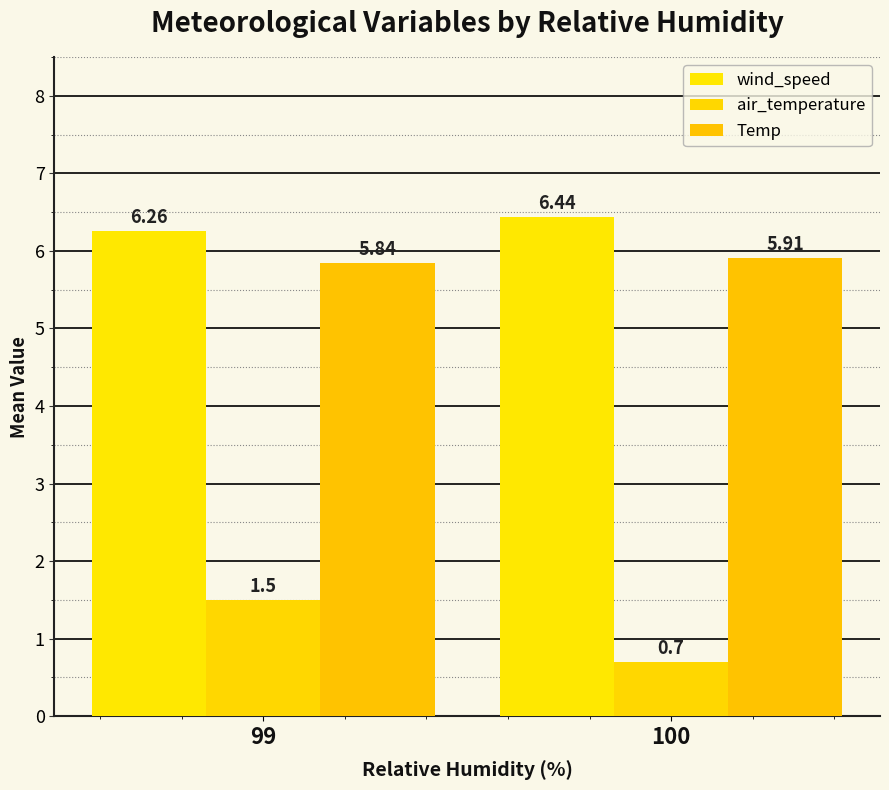

How many bars are there in each group?

3